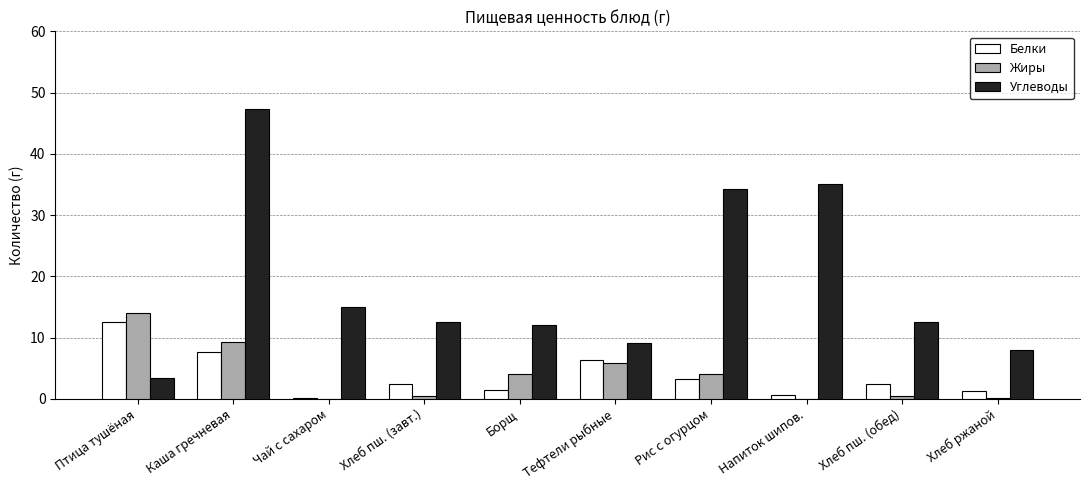

Which series has the largest total across all categories?

Углеводы